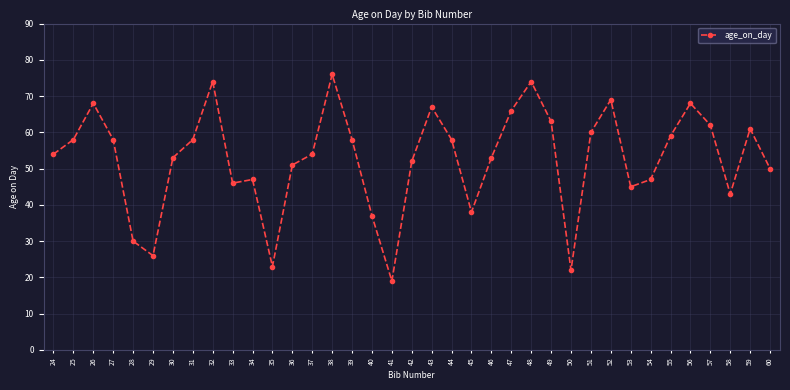

Where is the first local maximum?

26